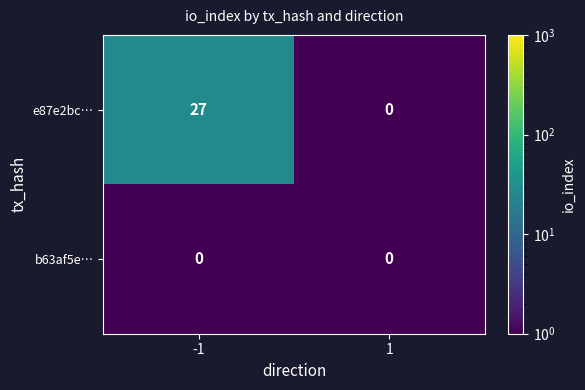

List the series in order of their overall mean, lowest first.

b63af5e…, e87e2bc…